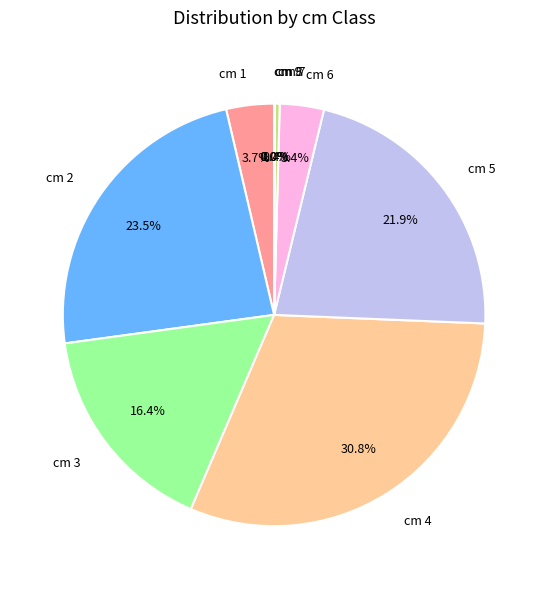

What percentage do cm 2 and cm 5 together represent?

45.4%